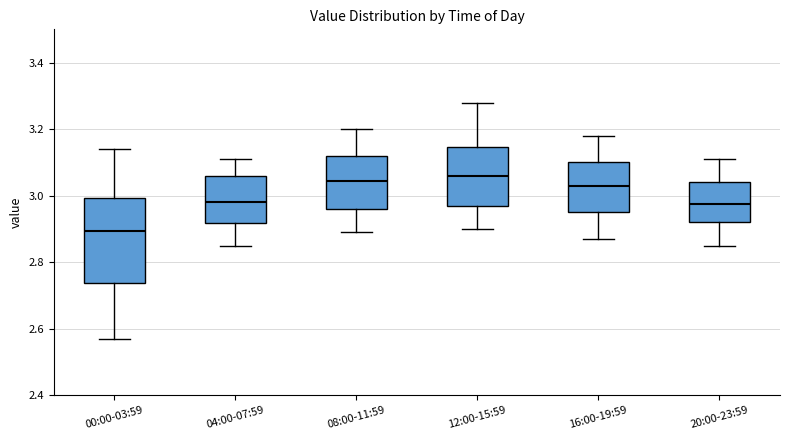

Where does the lower whisker of the box for 16:00-19:59 end on the y-axis? The values are not printed on the chart, so give them approximately, as read against the axis.

2.88